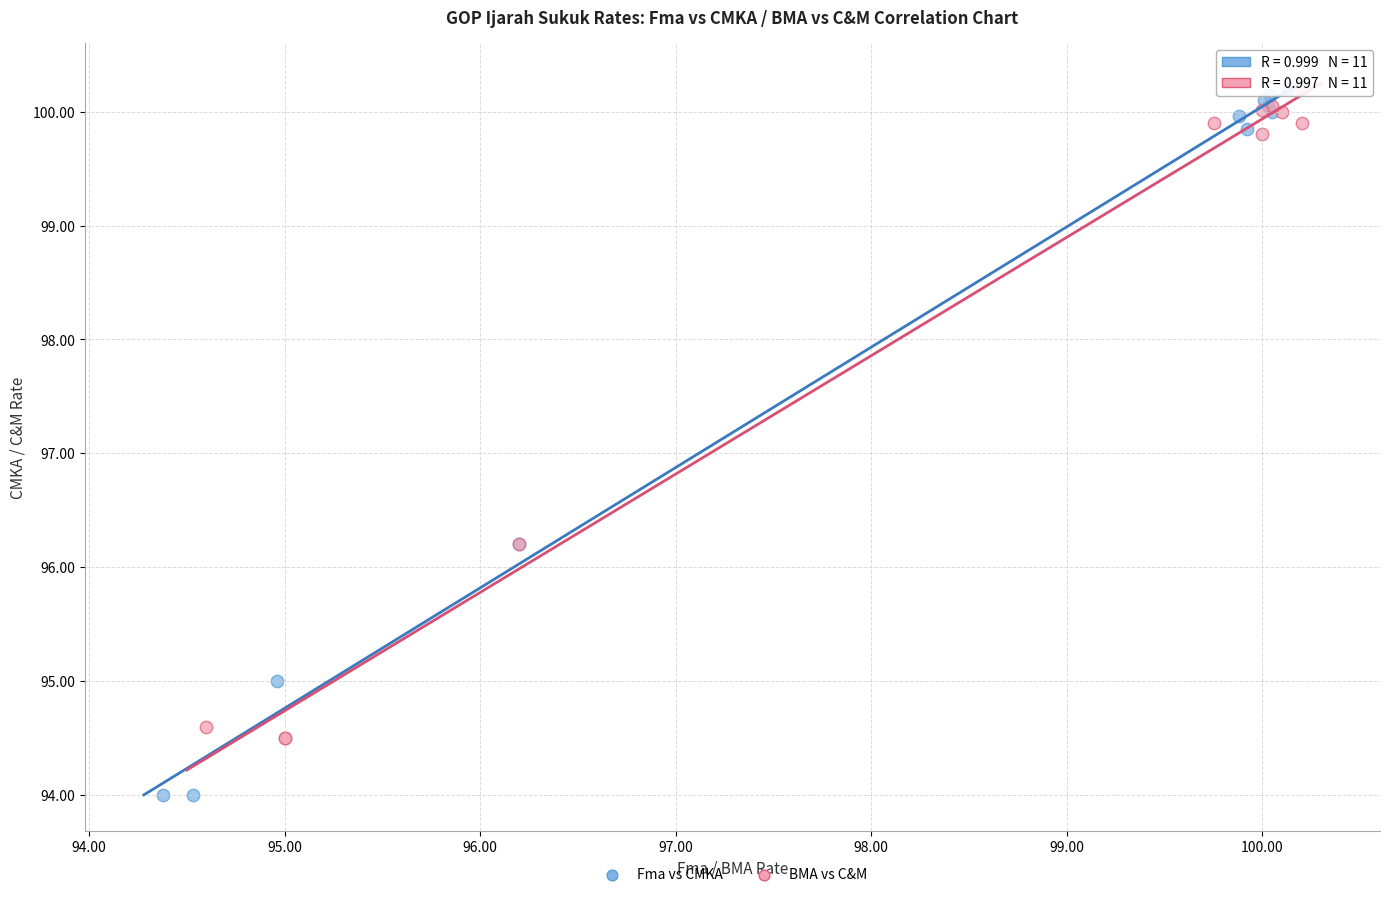

Which series has the largest Y range (max minus min)?

Fma vs CMKA